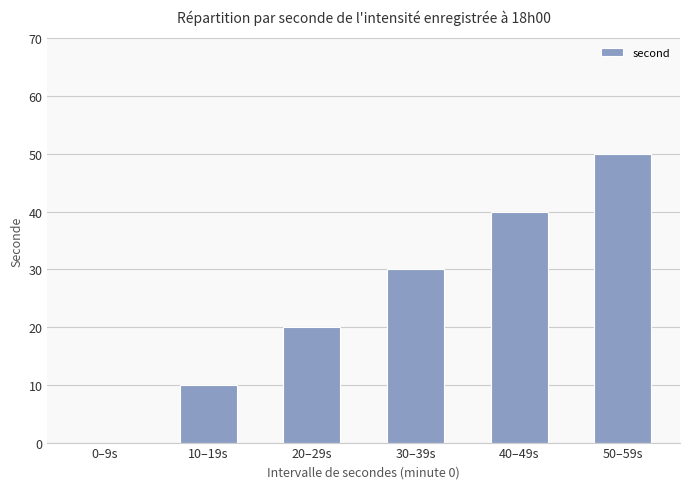

What is the average value?

25